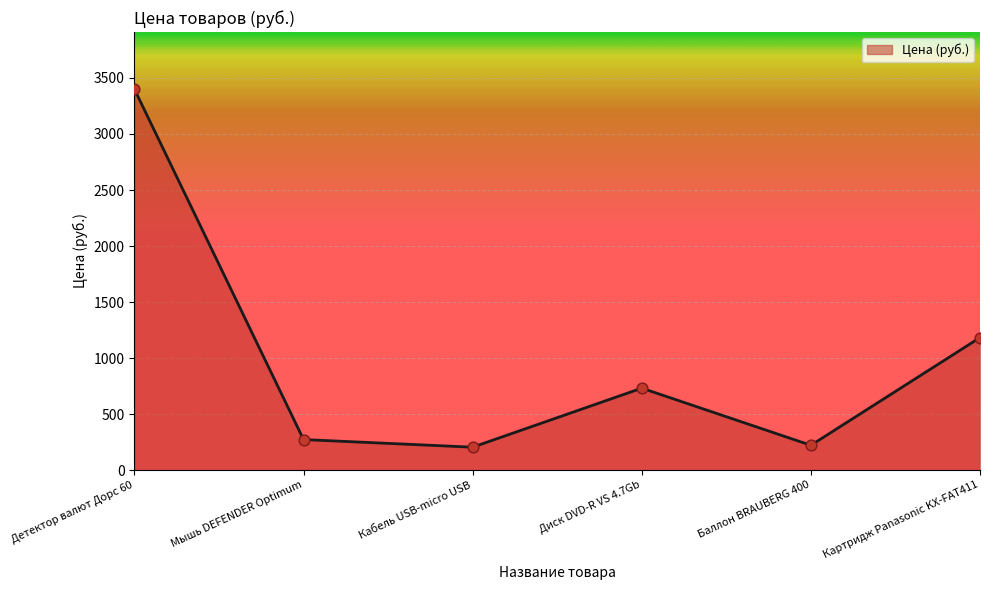

What is the change in value from Диск DVD-R VS 4.7Gb to Картридж Panasonic KX-FAT411?

+451.5